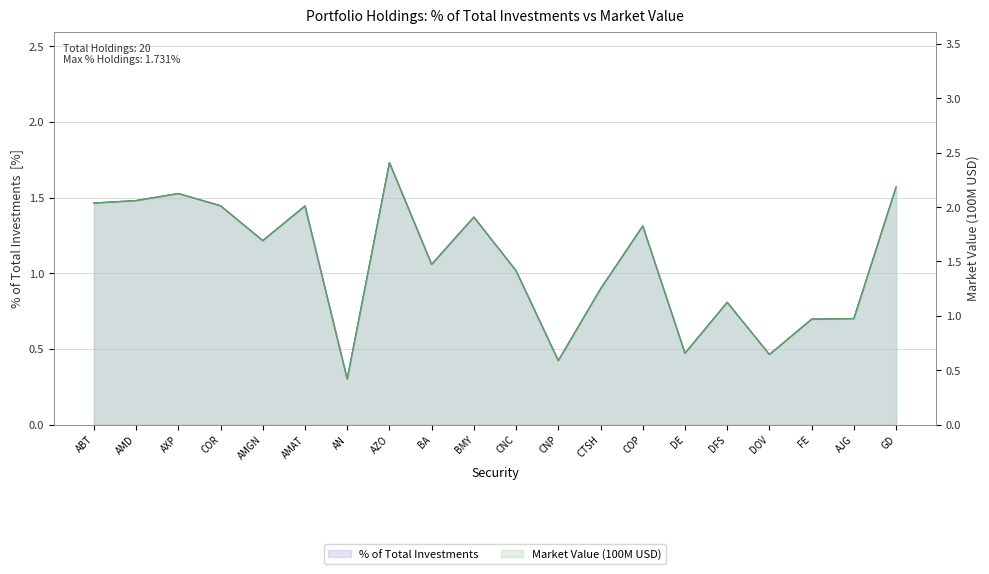

What is the difference between the % of Total Investments values at BMY and AJG?

0.7